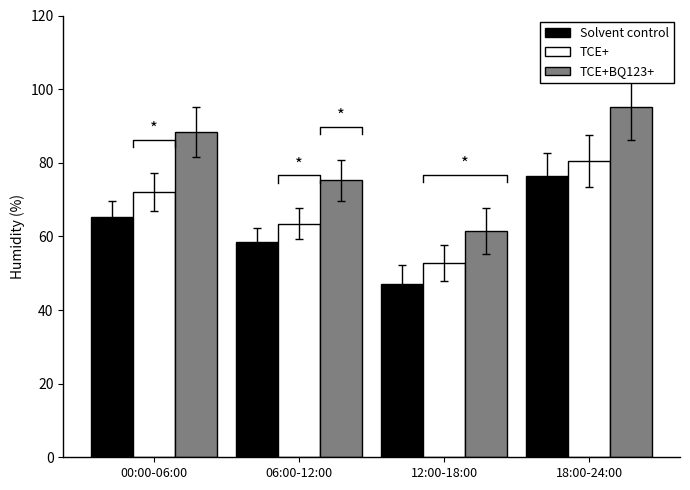

Which series has the widest spread of values?

TCE+BQ123+